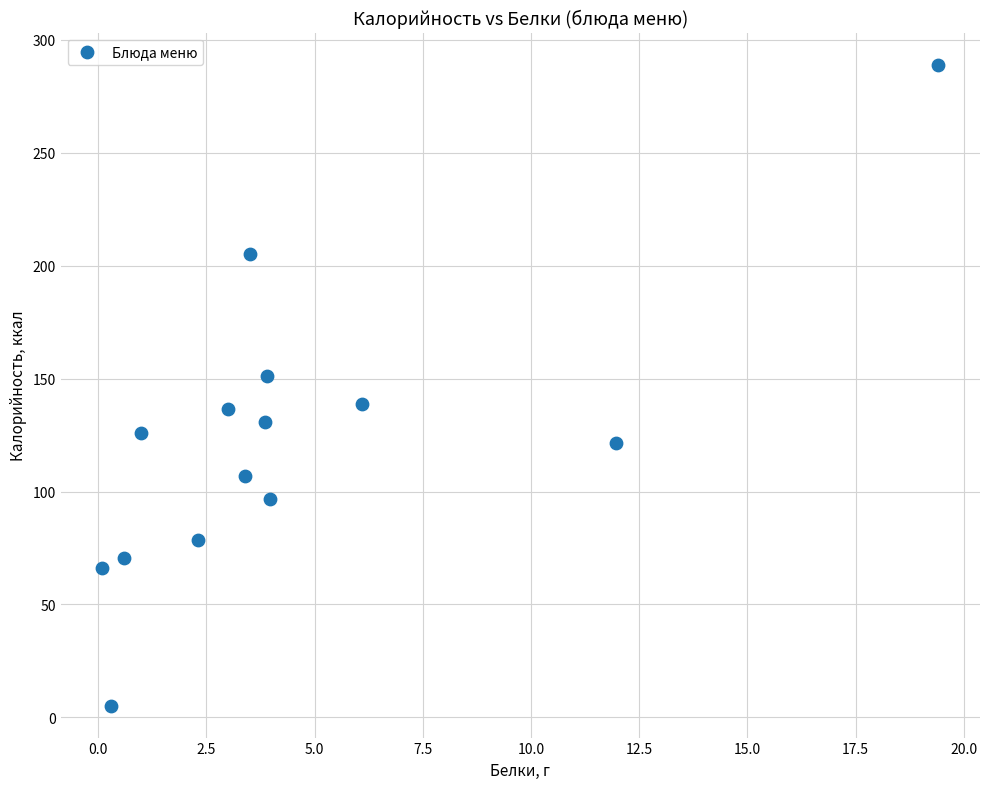

What is the range of X values (max minus min)?

19.3